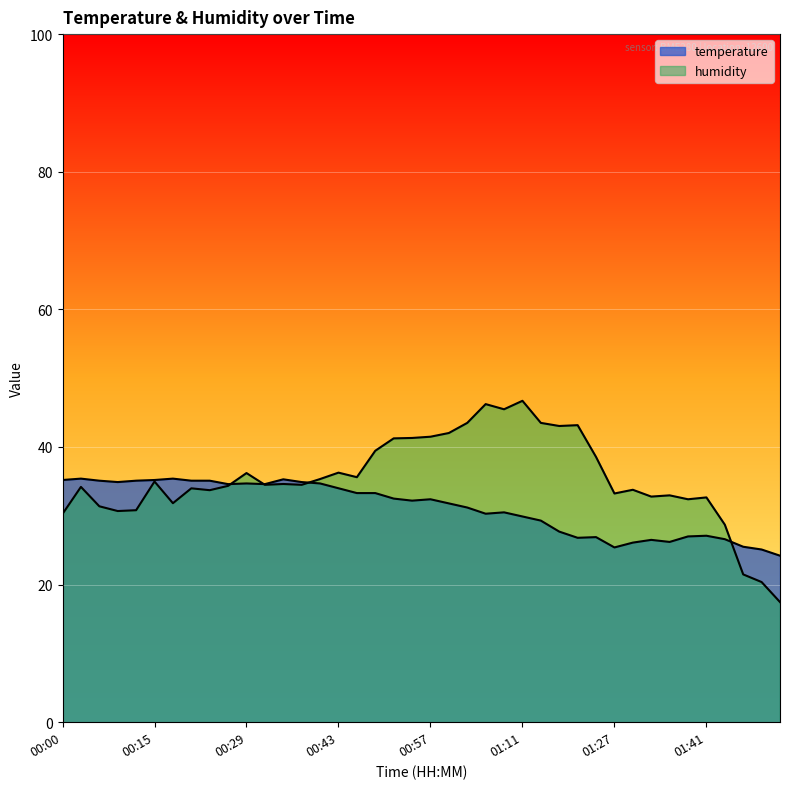

What is the label of the 9th point from the right?

01:30